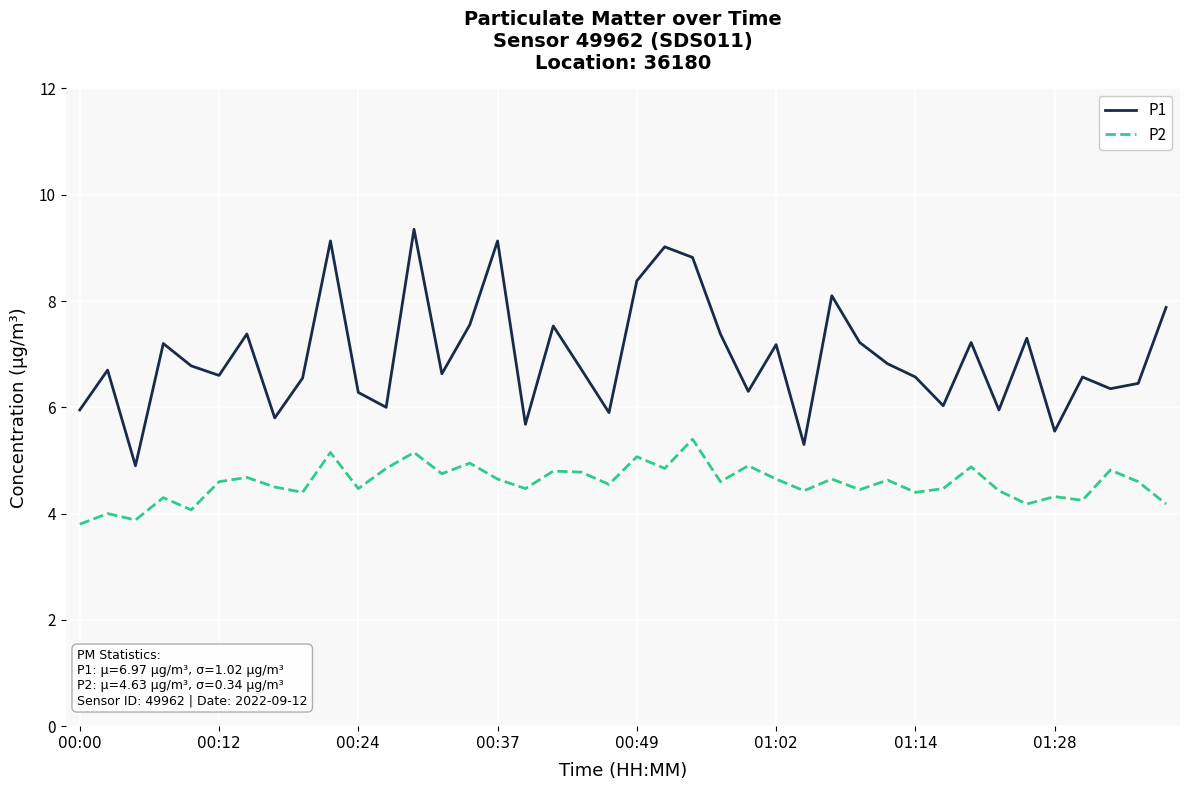

What are all the series names shown in the legend?

P1, P2